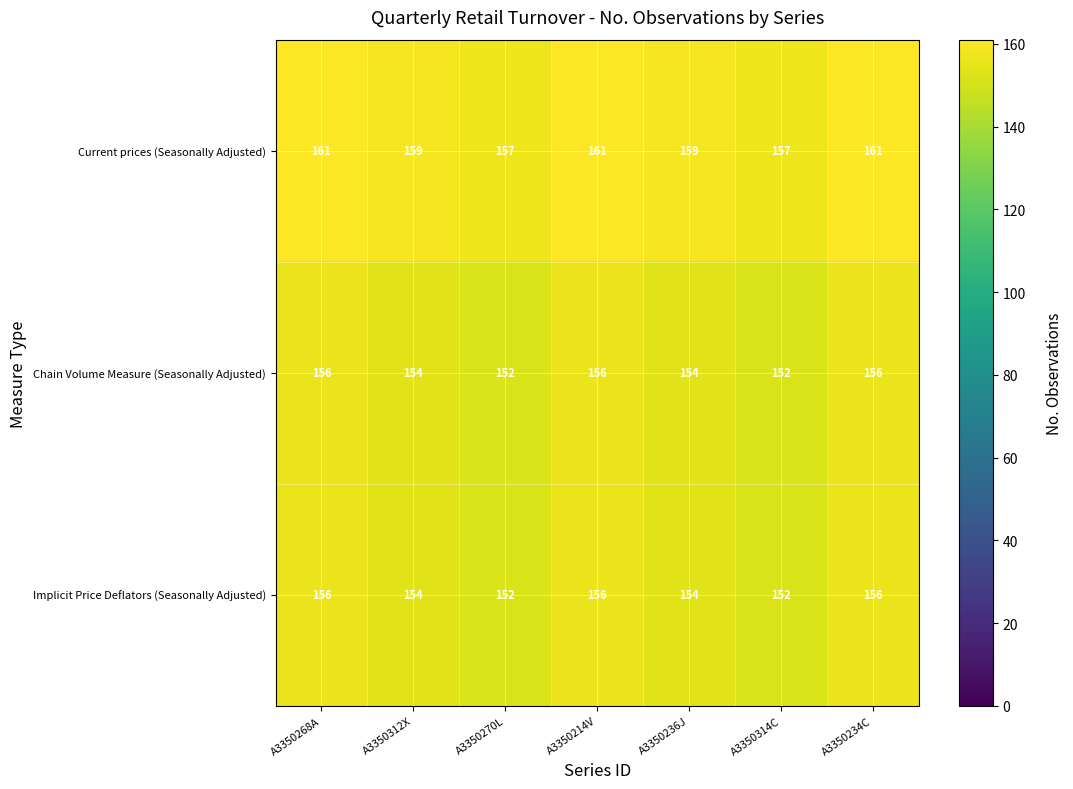

What is the sum of all Current prices (Seasonally Adjusted) values?

1115